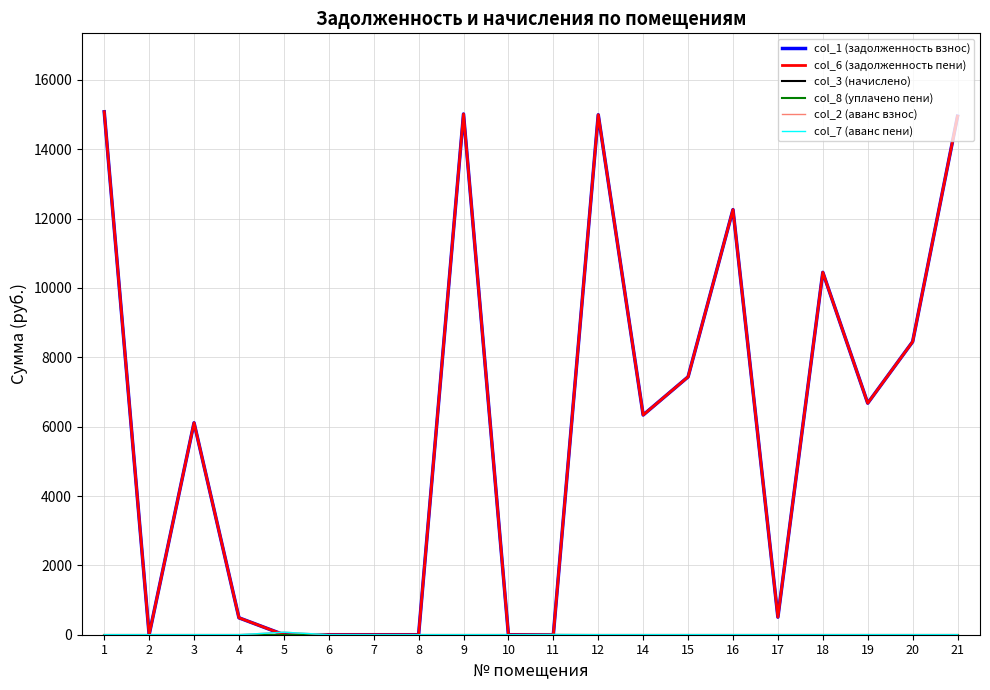

Which series has the largest range (max minus min)?

col_1 (задолженность взнос)